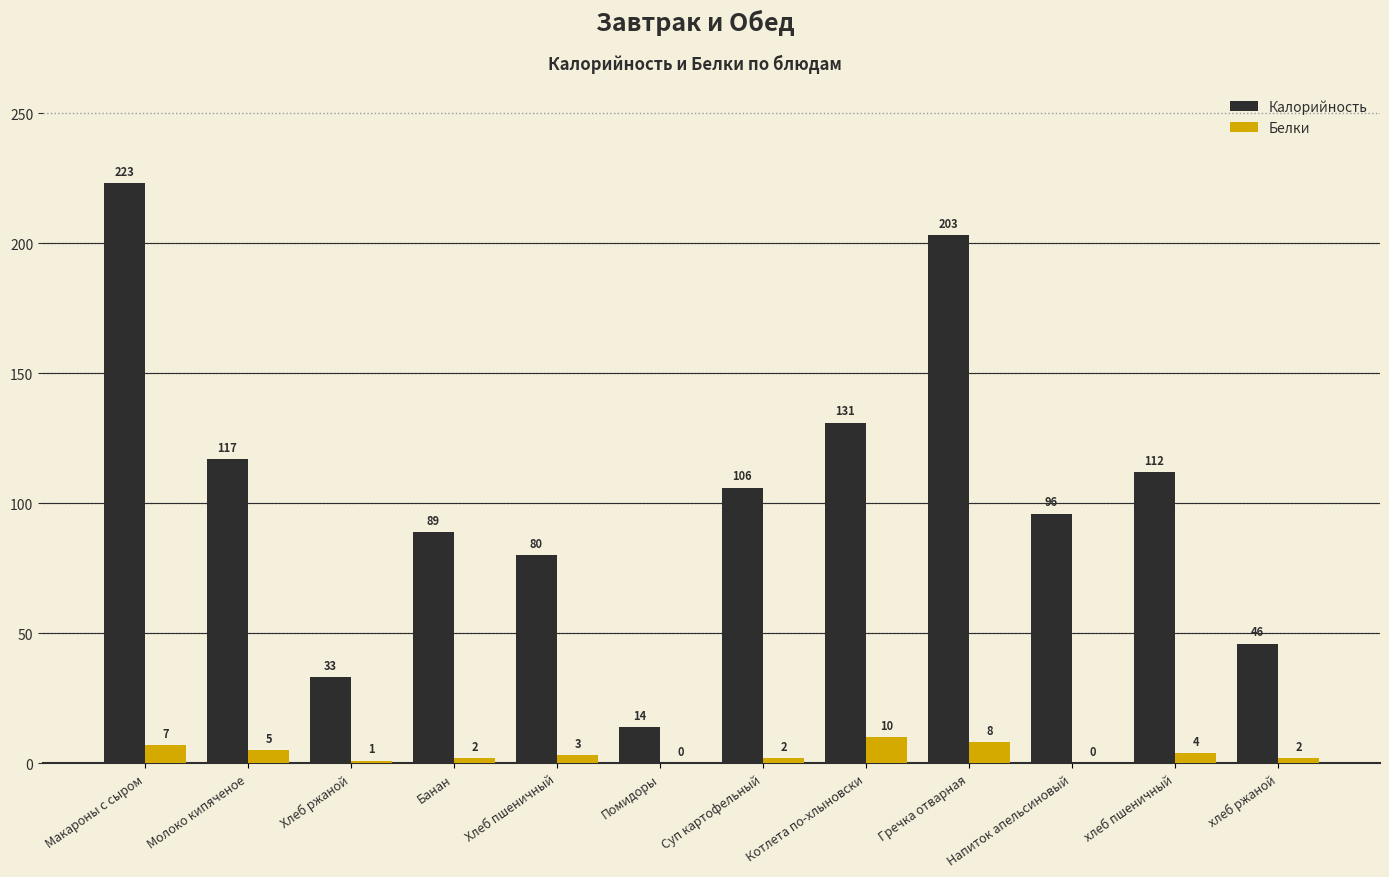

Which series has the largest range (max minus min)?

Калорийность